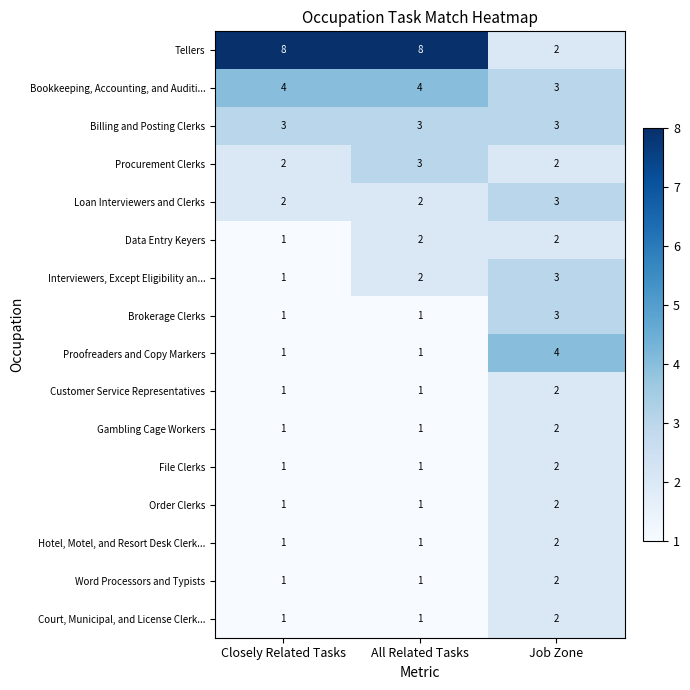

Which series has the largest range (max minus min)?

Tellers